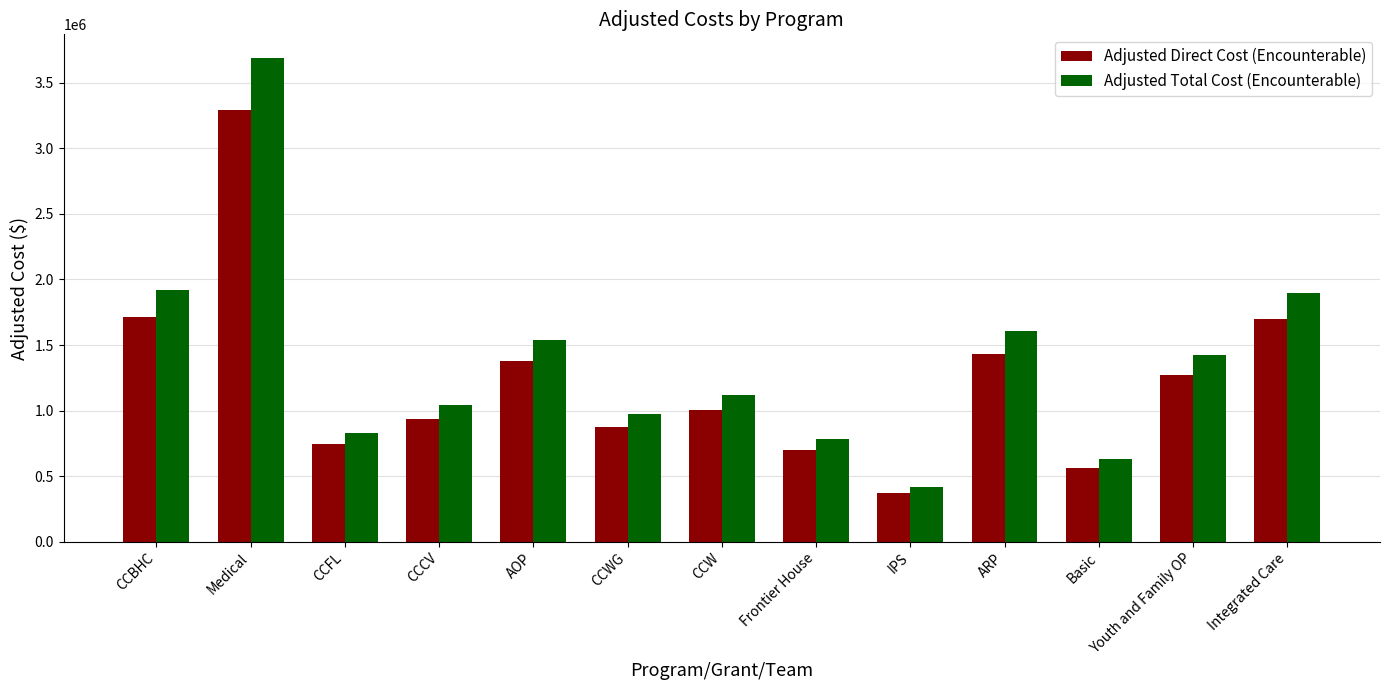

Which series changed the most between AOP and CCW?

Adjusted Total Cost (Encounterable)